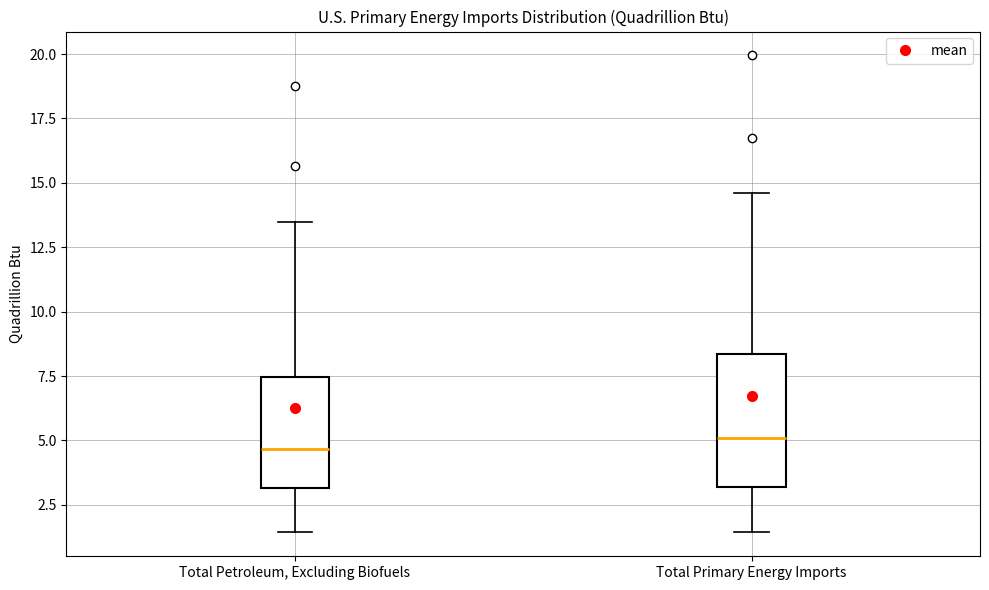

Reading left to right, transcribe this box plot: for each box, give where its median line is, the range the box spans, and where its two whiskers end, as read against the y-axis. The values are not printed on the chart, so give them approximately, as read against the axis.

Total Petroleum, Excluding Biofuels: median 4.5, box 3.0 to 7.5, whiskers 1.5 to 13.5
Total Primary Energy Imports: median 5.0, box 3.0 to 8.5, whiskers 1.5 to 14.5